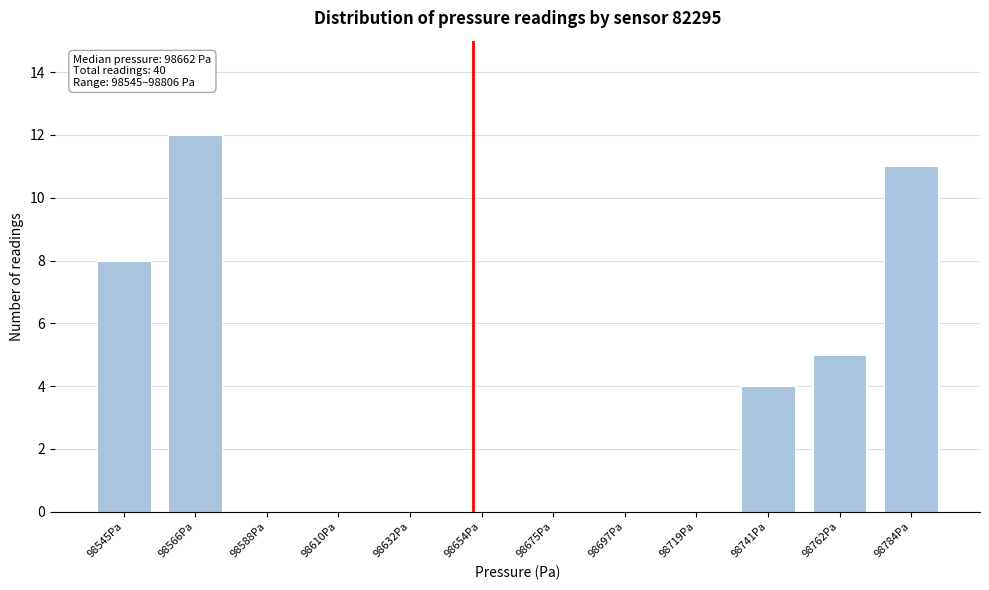

Reading left to right, transcribe all the data shown in this chart.

98545Pa=8	98566Pa=12	98588Pa=0	98610Pa=0	98632Pa=0	98654Pa=0	98675Pa=0	98697Pa=0	98719Pa=0	98741Pa=4	98762Pa=5	98784Pa=11